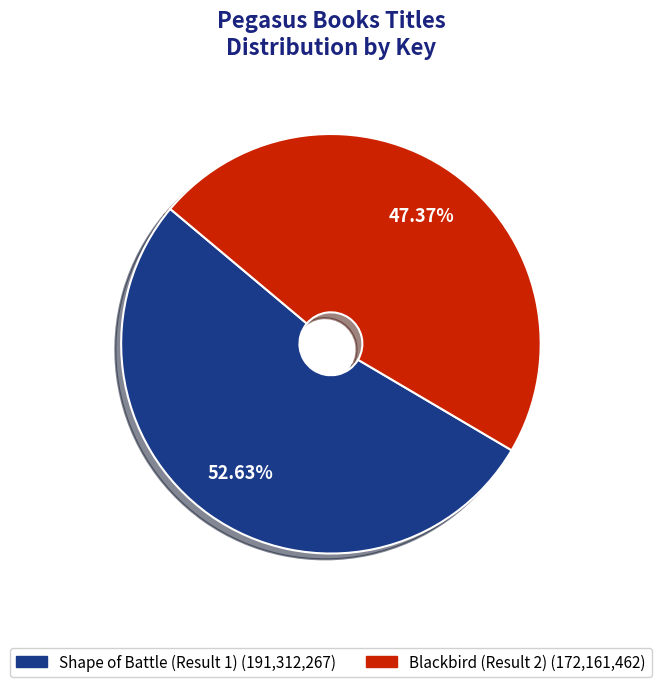

To the nearest percent, what is the combined percentage of Shape of Battle (Result 1) and Blackbird (Result 2)?

100%